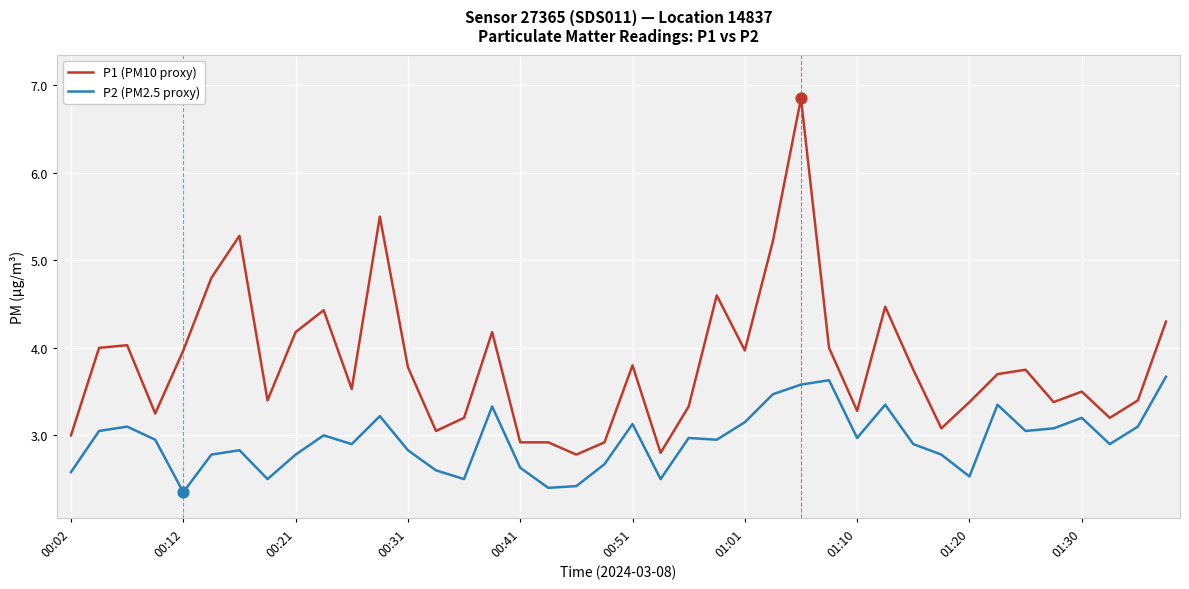

Which series has the largest total across all categories?

P1 (PM10 proxy)